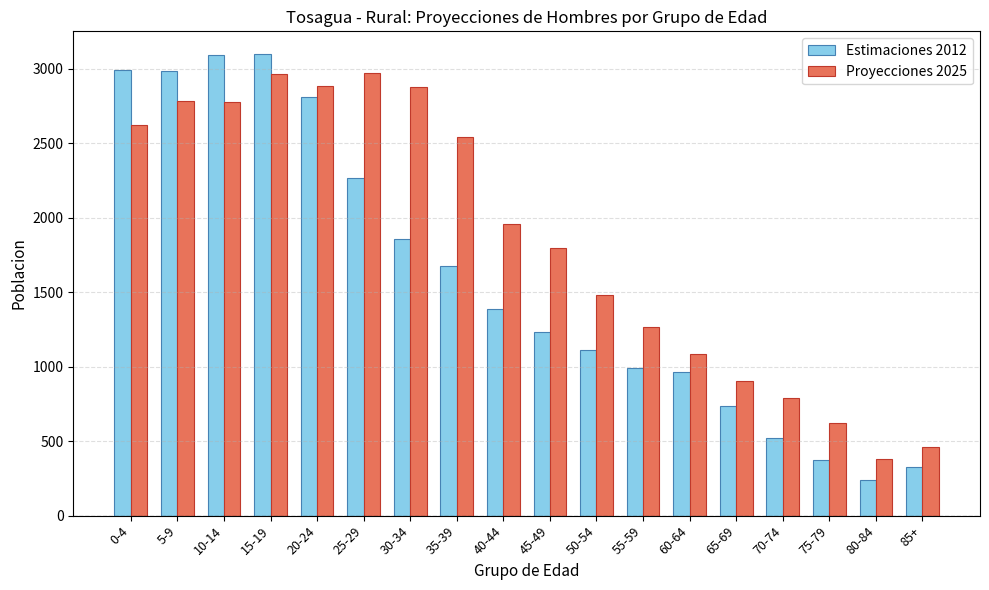

Which series has the widest spread of values?

Estimaciones 2012